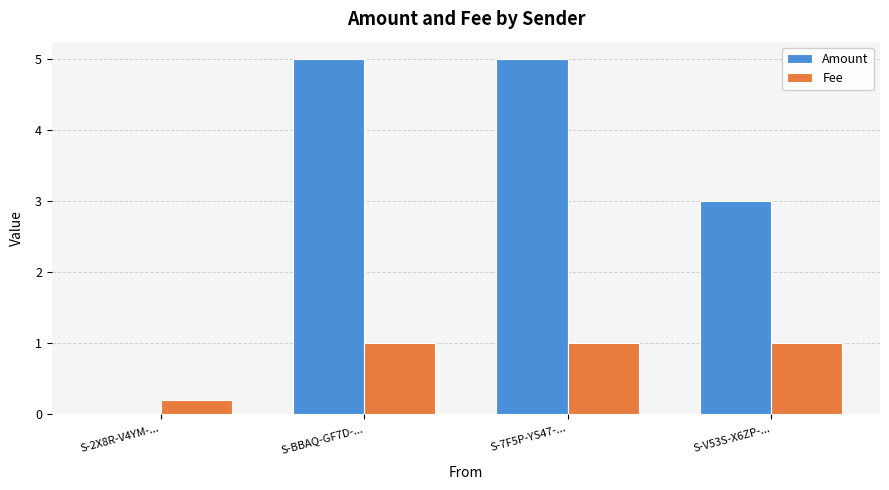

The Amount series shows 5.0 at S-BBAQ-GF7D-.... True or false?

True